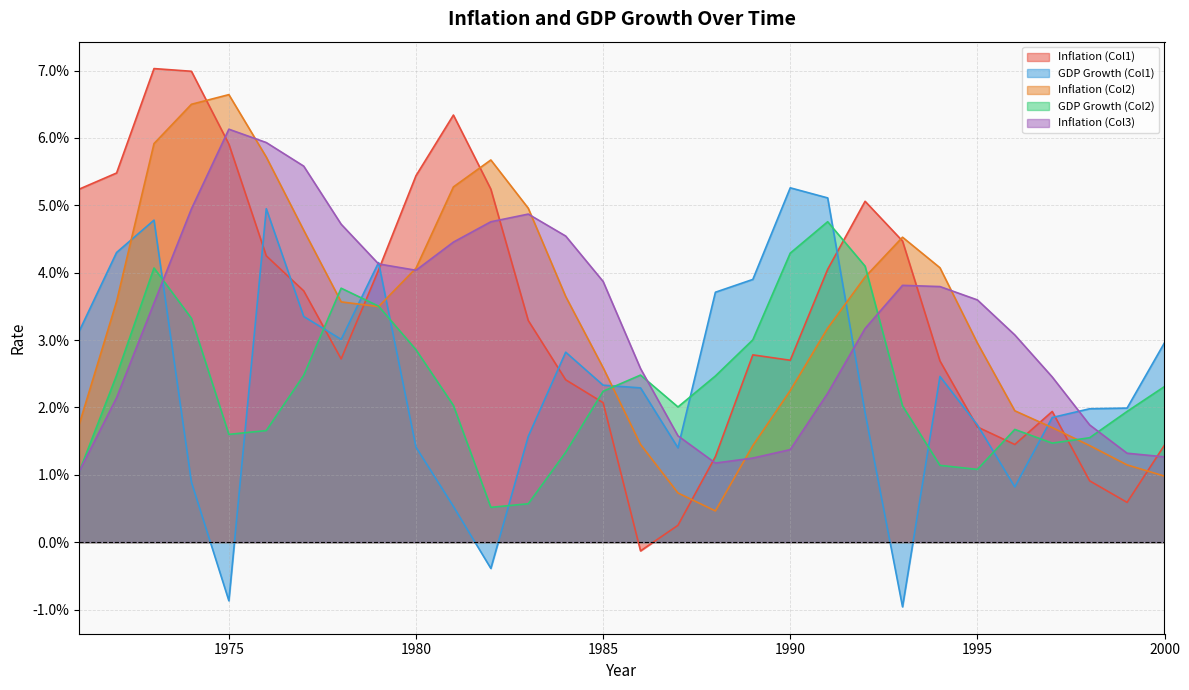

True or false: GDP Growth (Col1) and Inflation (Col1) intersect in this chart.

True